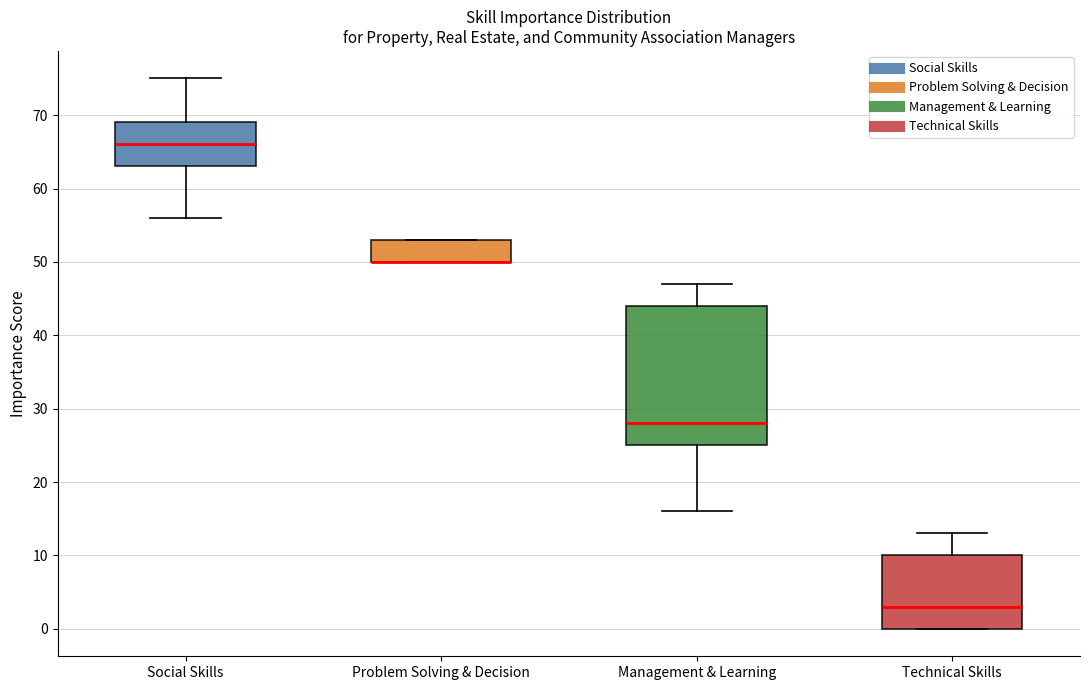

Where does the median line of the box for Technical Skills sit on the y-axis? The values are not printed on the chart, so give them approximately, as read against the axis.

3